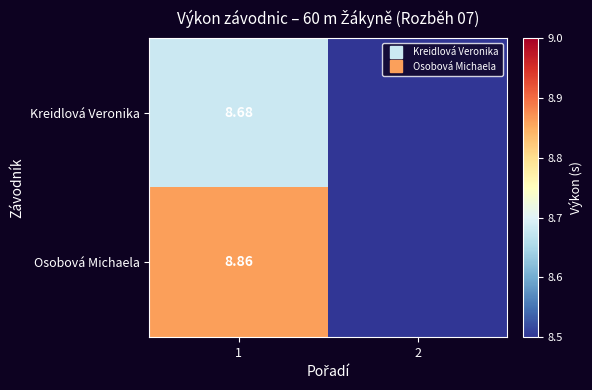

At which label does Kreidlová Veronika first exceed 8?

1